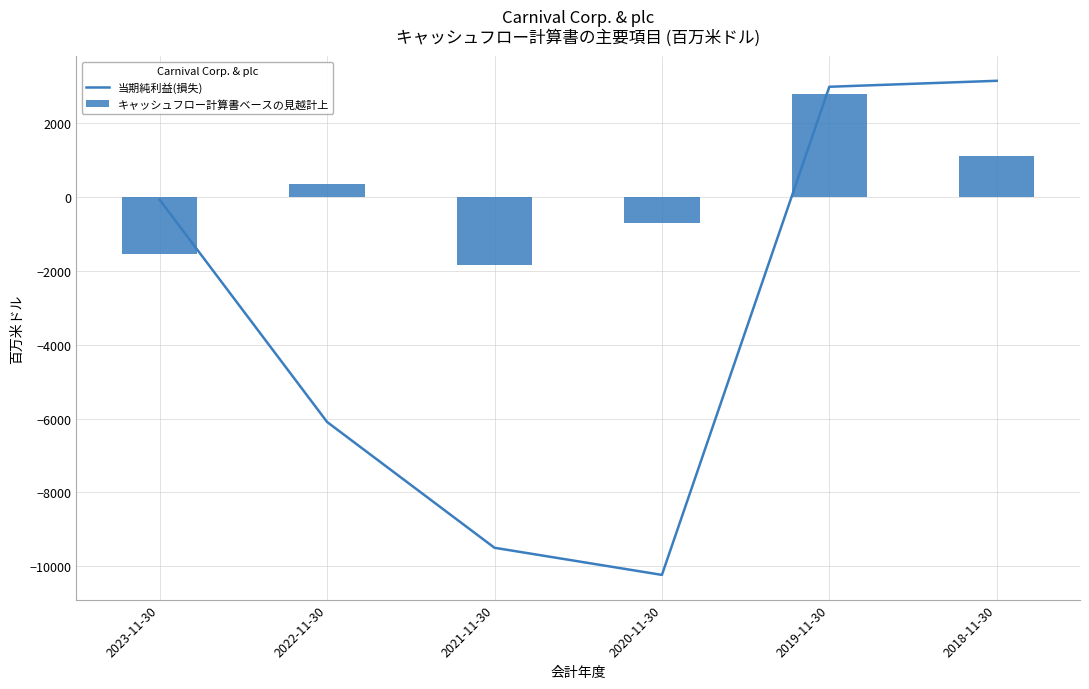

Read the キャッシュフロー計算書ベースの見越計上 value at 2018-11-30, to the nearest 50.

1100